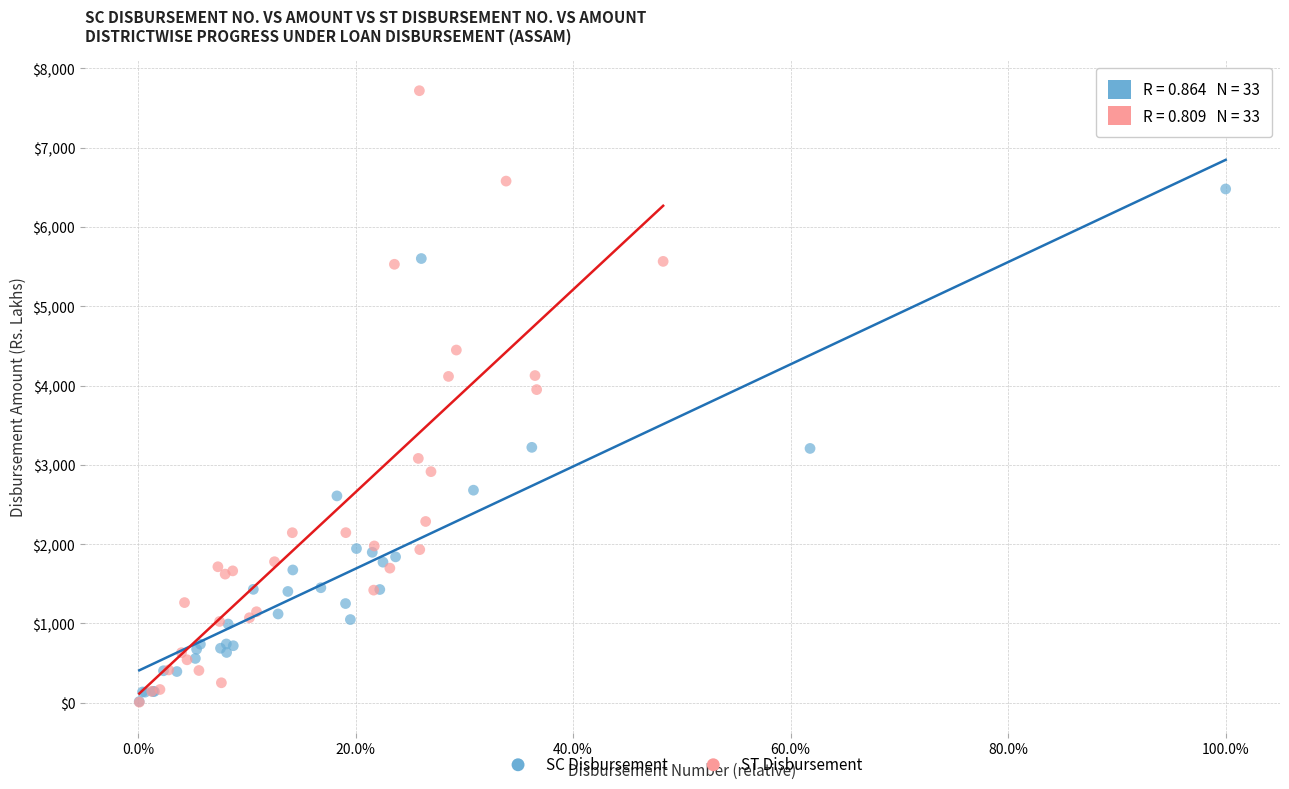

Which series reaches the maximum Y coordinate?

ST Disbursement